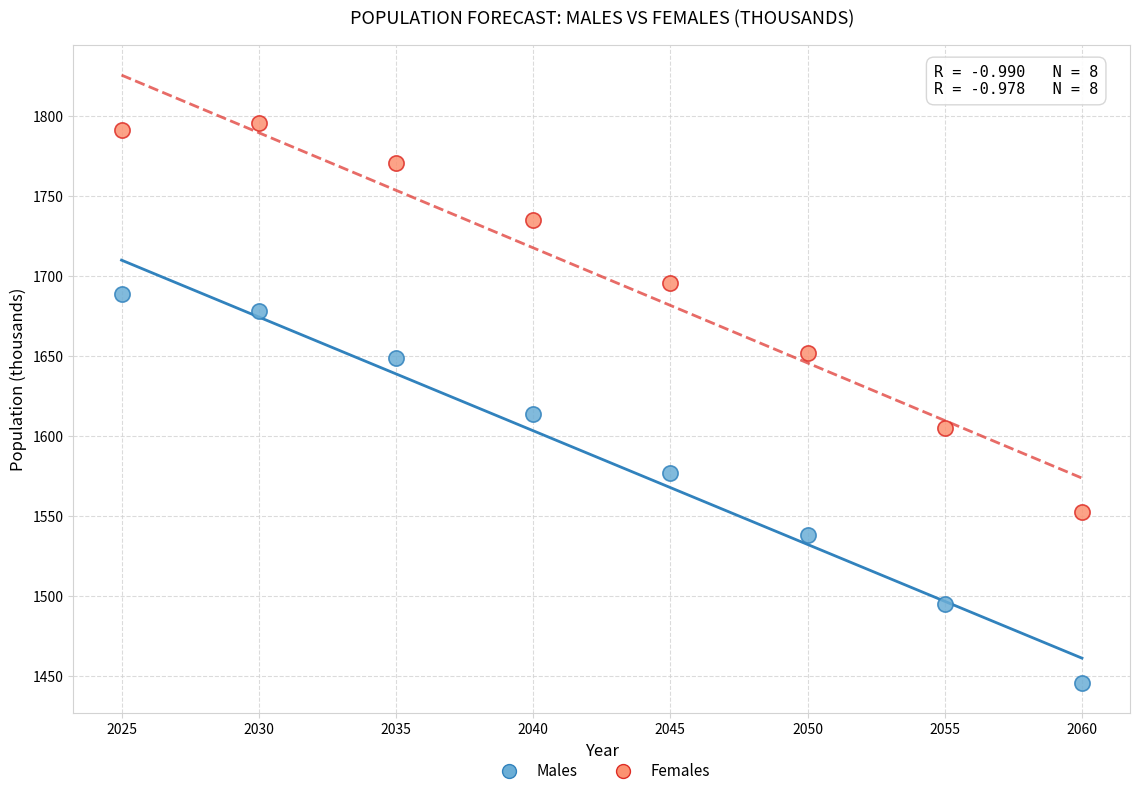

What is the X range (max minus min) for the scatter plot?

35.0